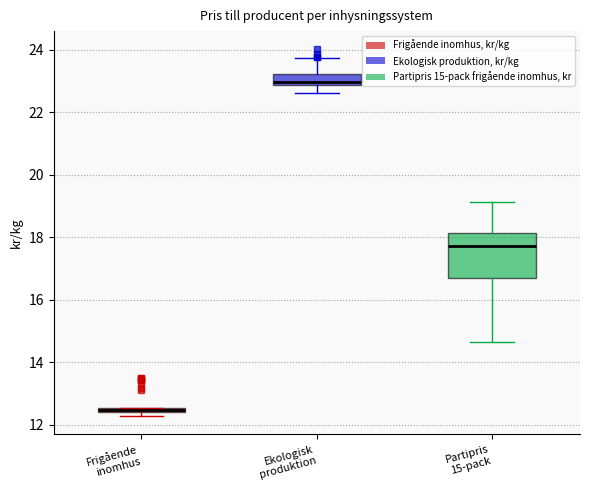

Where does the upper whisker of the box for Partipris 15-pack end on the y-axis? The values are not printed on the chart, so give them approximately, as read against the axis.

19.2